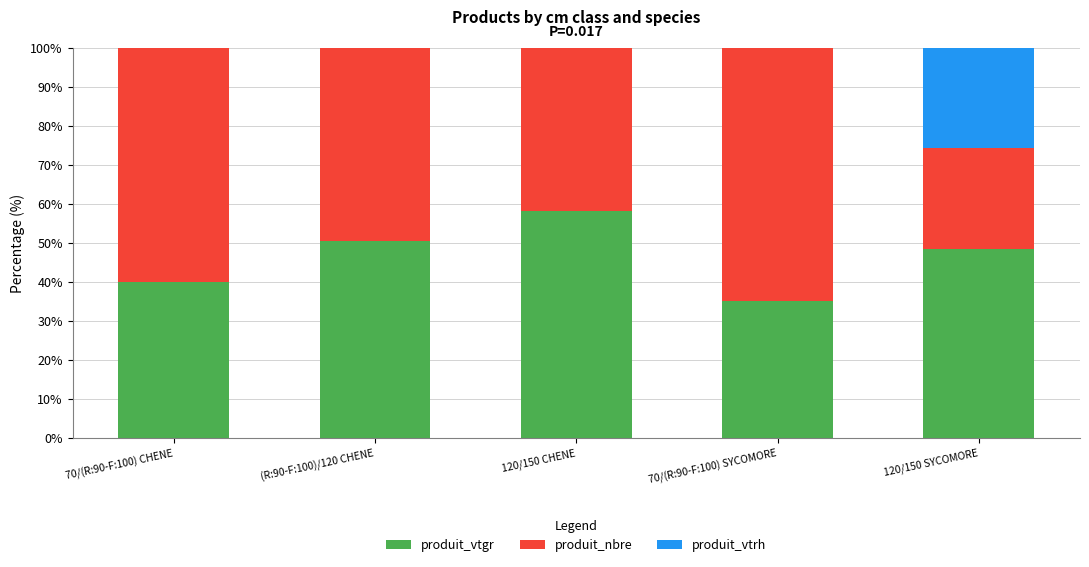

The value of produit_vtgr at 70/(R:90-F:100) SYCOMORE is 7.8. True or false?

False